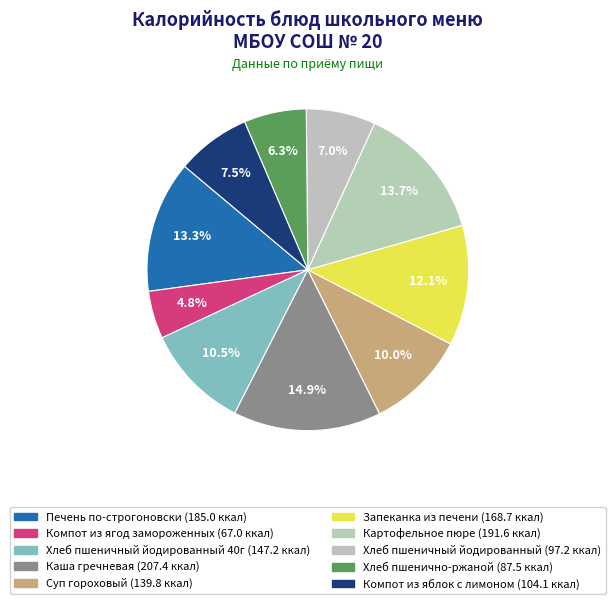

How many slices are in this pie chart?

10